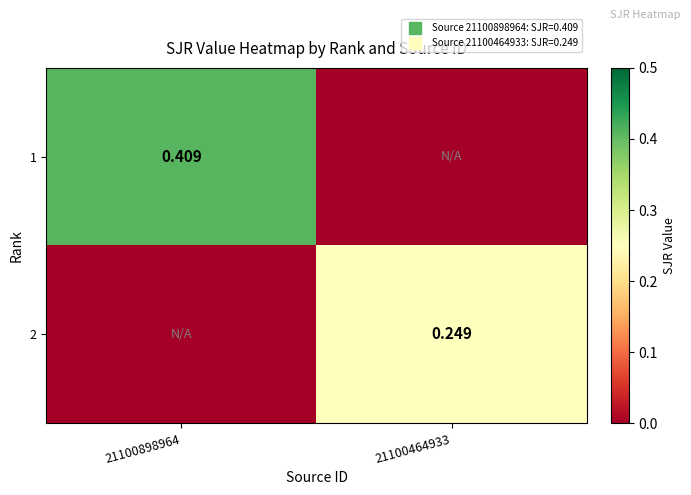

What is the difference between the highest and lowest values at 21100464933?

0.2